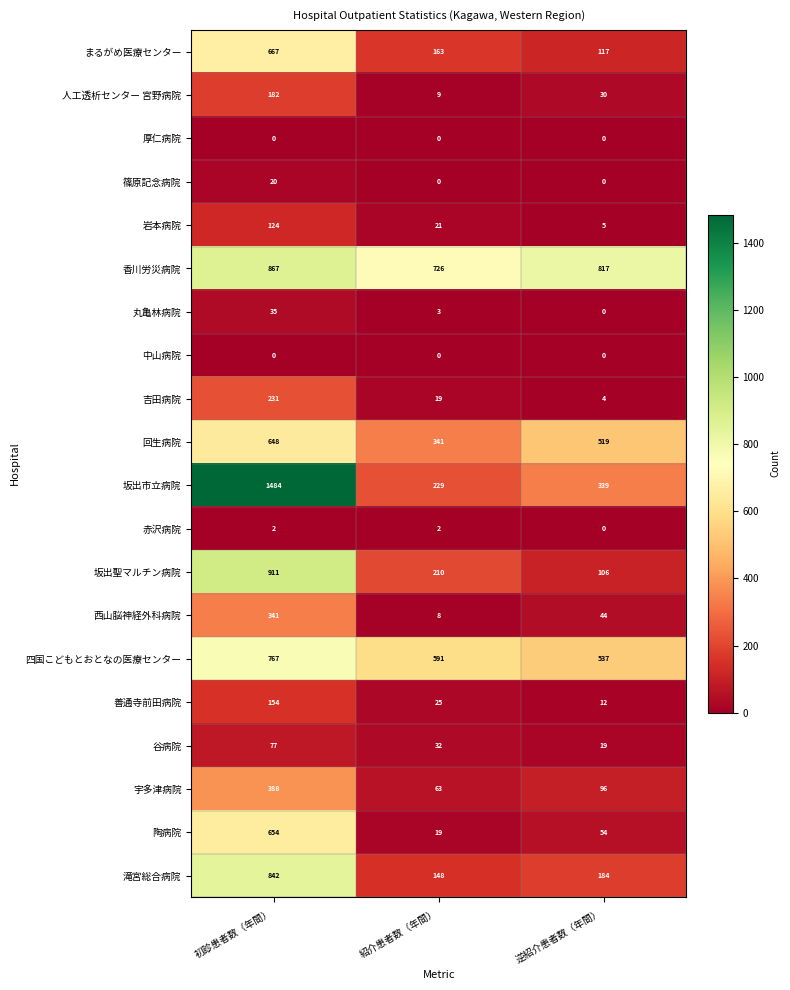

How many data points in 滝宮総合病院 are less than 184?

1